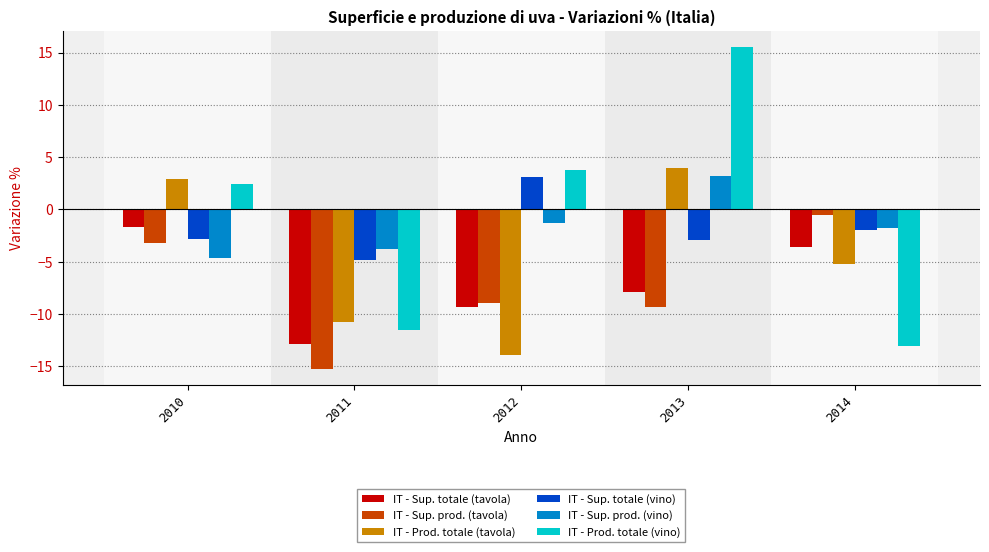

At 2011, list the series in order from largest to smallest.

IT - Sup. prod. (vino), IT - Sup. totale (vino), IT - Prod. totale (tavola), IT - Prod. totale (vino), IT - Sup. totale (tavola), IT - Sup. prod. (tavola)